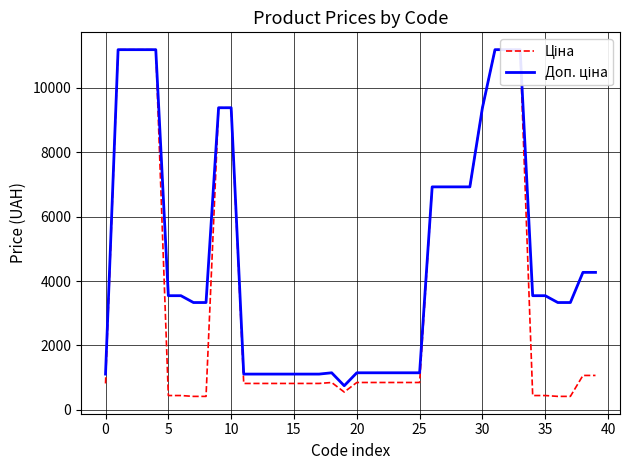

Where is the first local minimum for Доп. ціна?

19